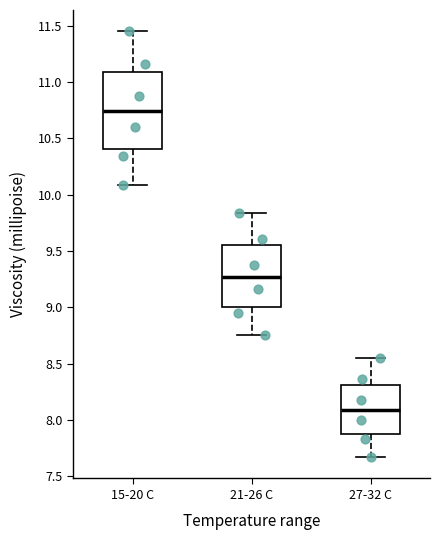

Which box has the lowest median line?

27-32 C